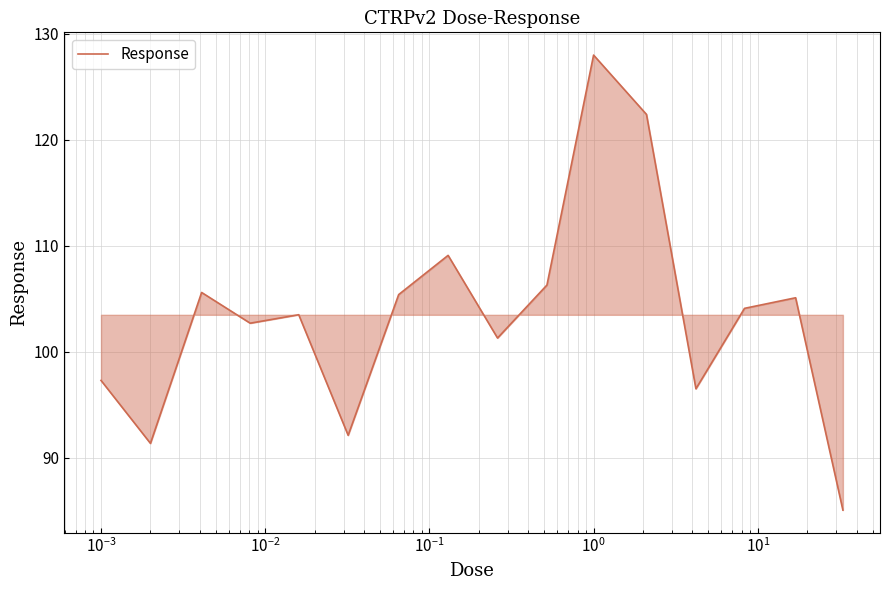

What is the difference between the maximum and minimum values?

42.9